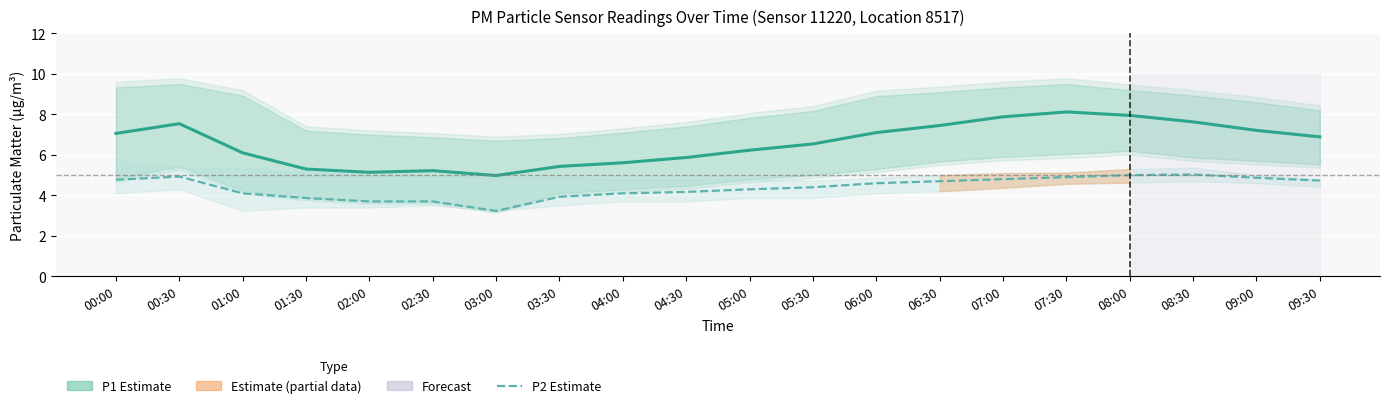

Count the number of data series in this chart.

2